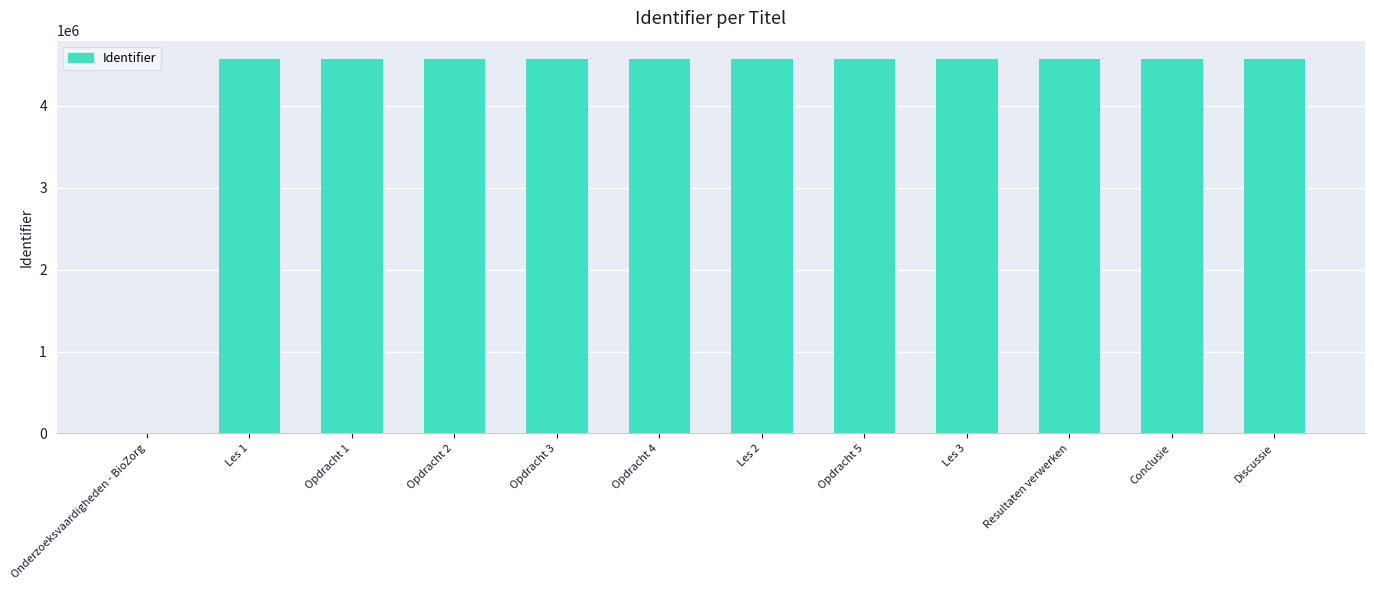

What is the ratio of the value at Opdracht 5 to the value at Les 3?

1.0